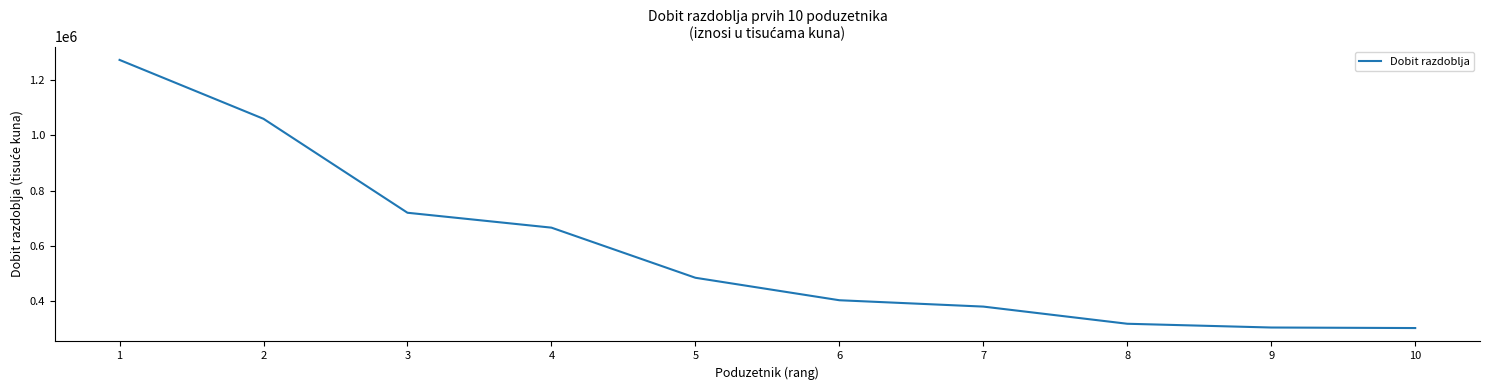

How many categories are shown in the chart?

10